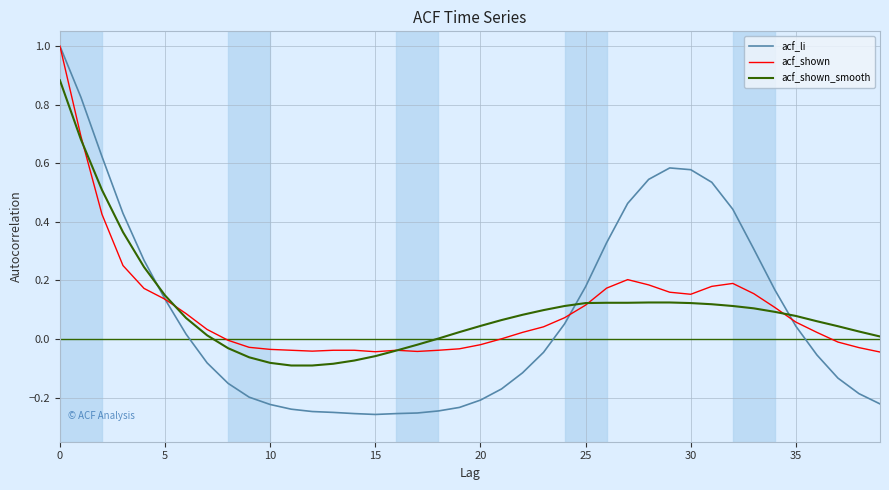

What is the maximum value shown in the chart?

1.0